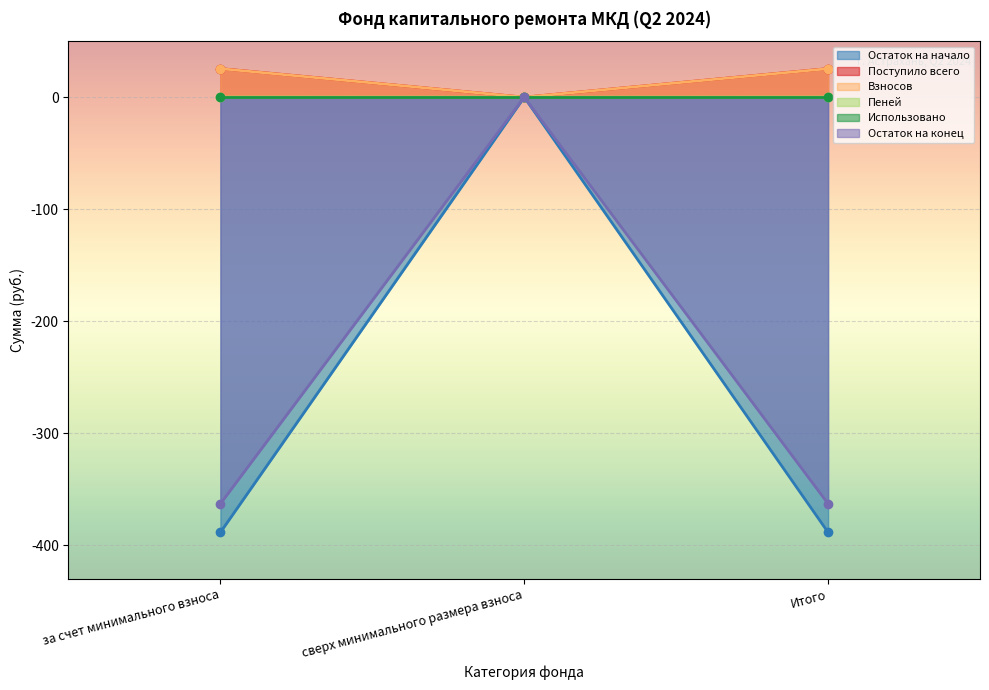

The Взносов series shows 14.4 at сверх минимального размера взноса. True or false?

False